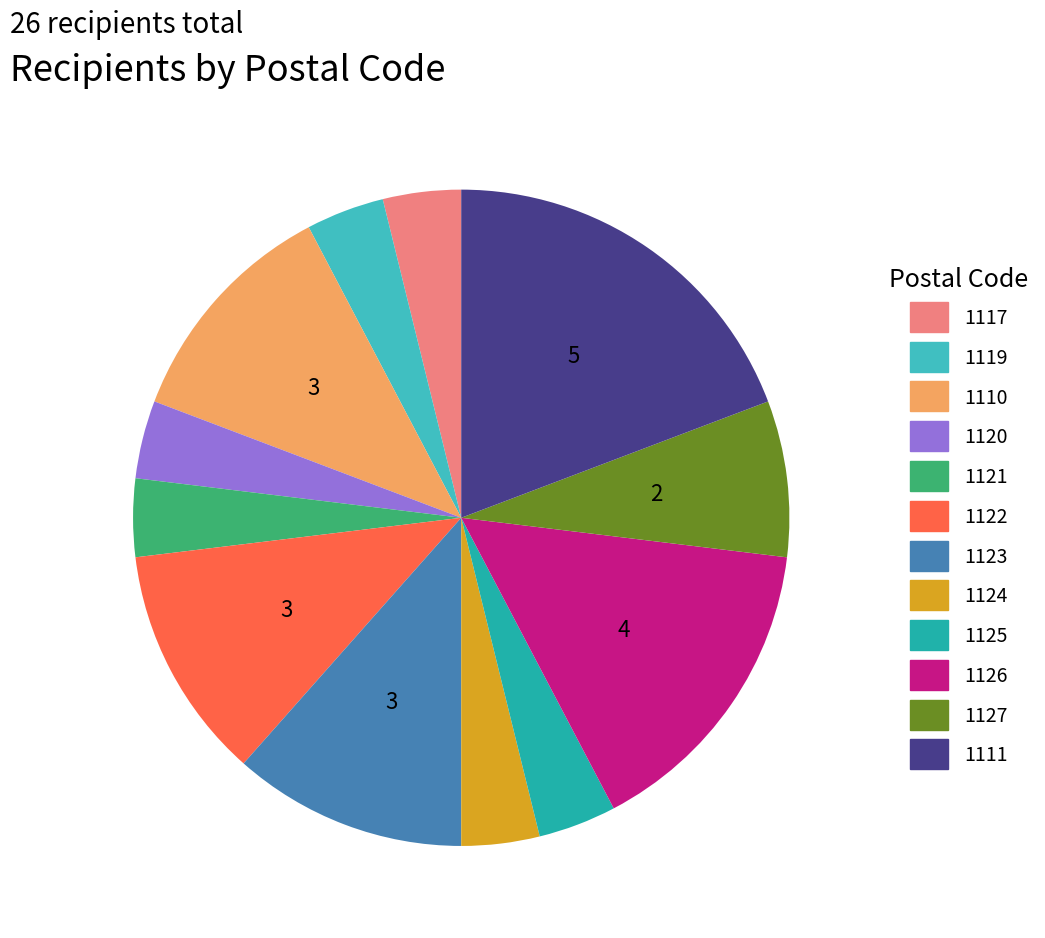

Is there a majority slice in this chart?

No